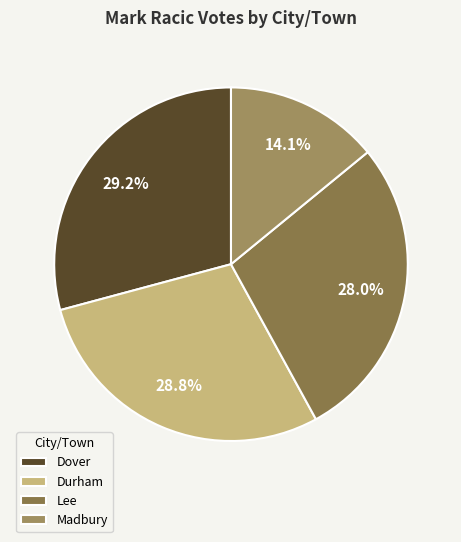

Between Durham and Madbury, which is larger?

Durham